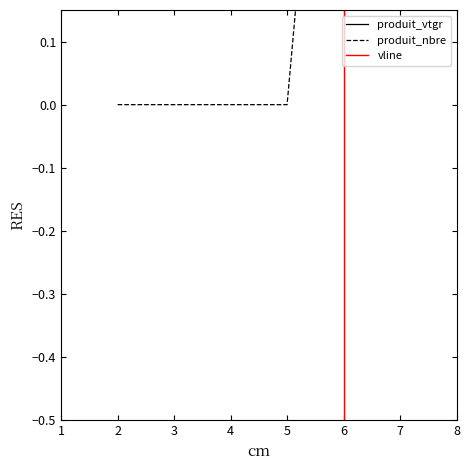

True or false: produit_vtgr has more than 0 points higher than both neighbors.

True